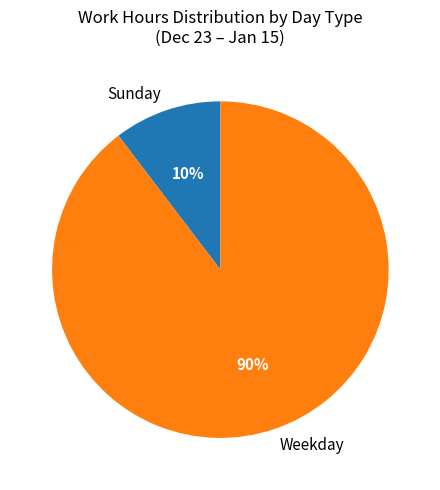

True or false: Sunday accounts for 10% of the total.

True